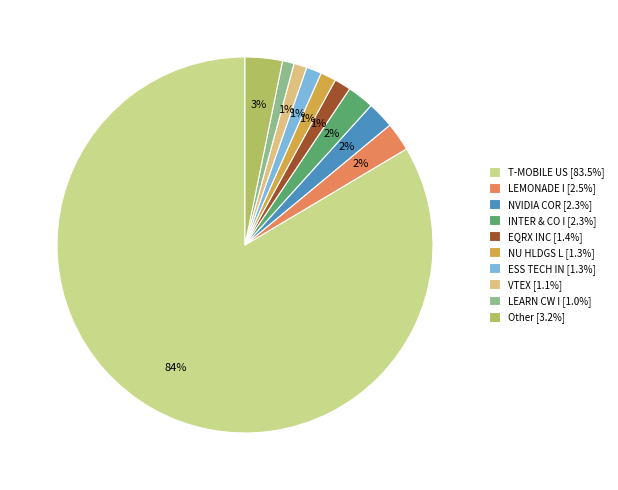

To the nearest percent, what is the combined percentage of Other and NU HLDGS L?

5%